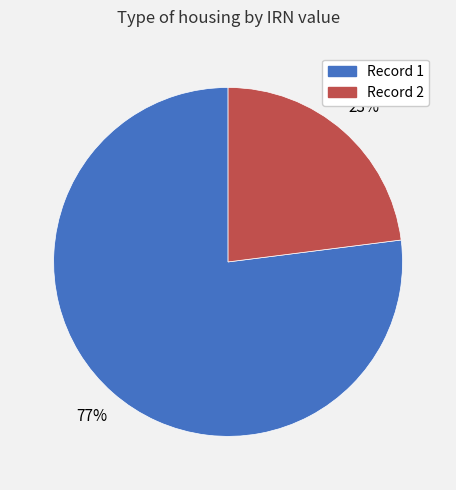

To the nearest percent, what portion does Record 1 represent?

77%